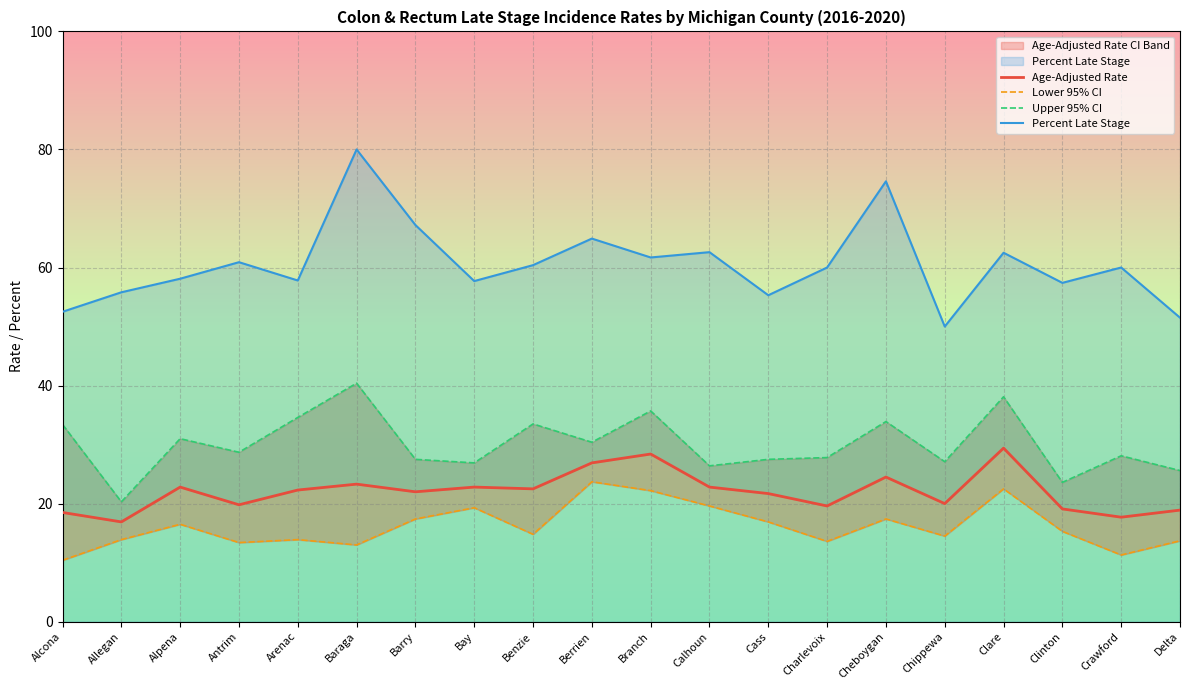

Between Benzie and Calhoun, which series saw the biggest shift?

Upper 95% CI